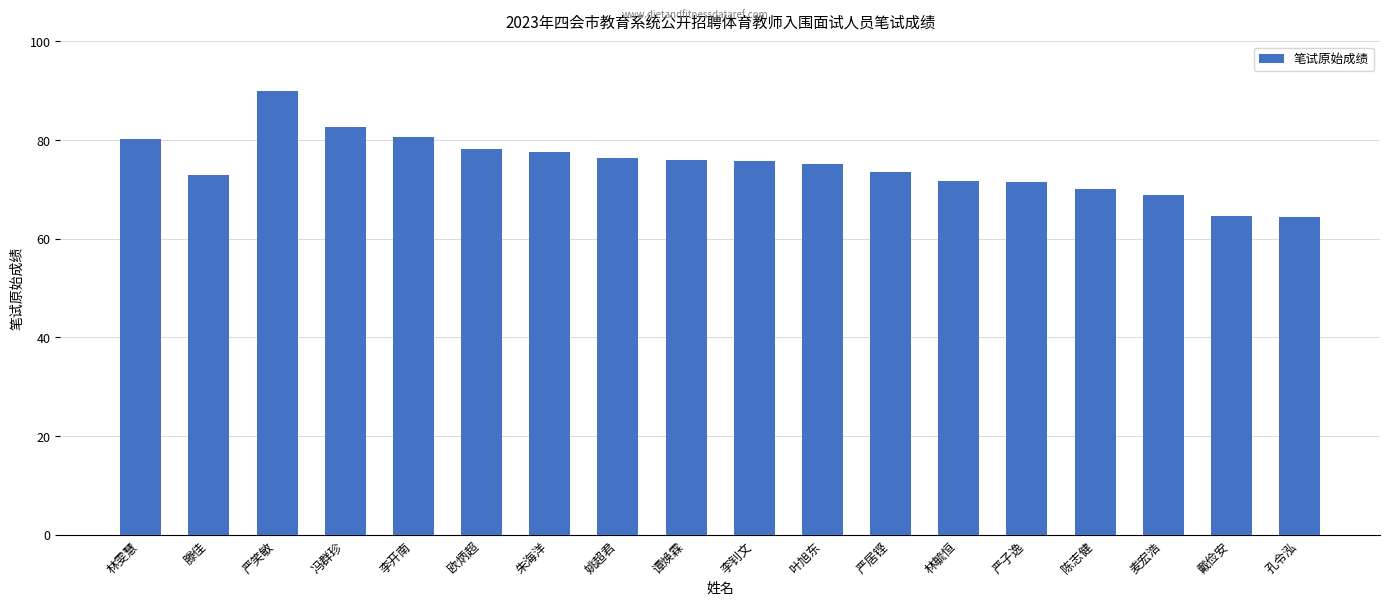

Does the chart contain stacked bars?

No